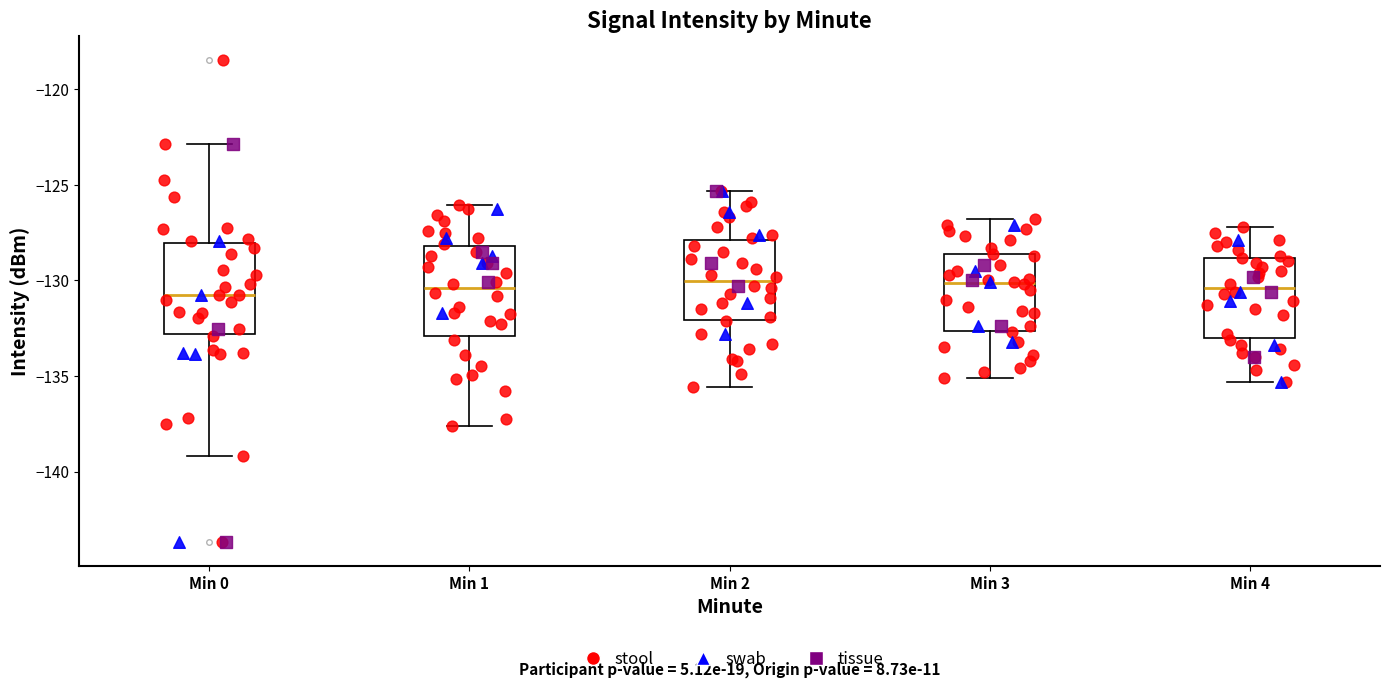

Reading left to right, transcribe this box plot: for each box, give where its median line is, the range the box spans, and where its two whiskers end, as read against the y-axis. The values are not printed on the chart, so give them approximately, as read against the axis.

Min 0: median -131.0, box -133.0 to -128.0, whiskers -139.0 to -123.0
Min 1: median -130.5, box -133.0 to -128.0, whiskers -137.5 to -126.0
Min 2: median -130.0, box -132.0 to -128.0, whiskers -135.5 to -125.5
Min 3: median -130.0, box -132.5 to -128.5, whiskers -135.0 to -127.0
Min 4: median -130.5, box -133.0 to -129.0, whiskers -135.5 to -127.0